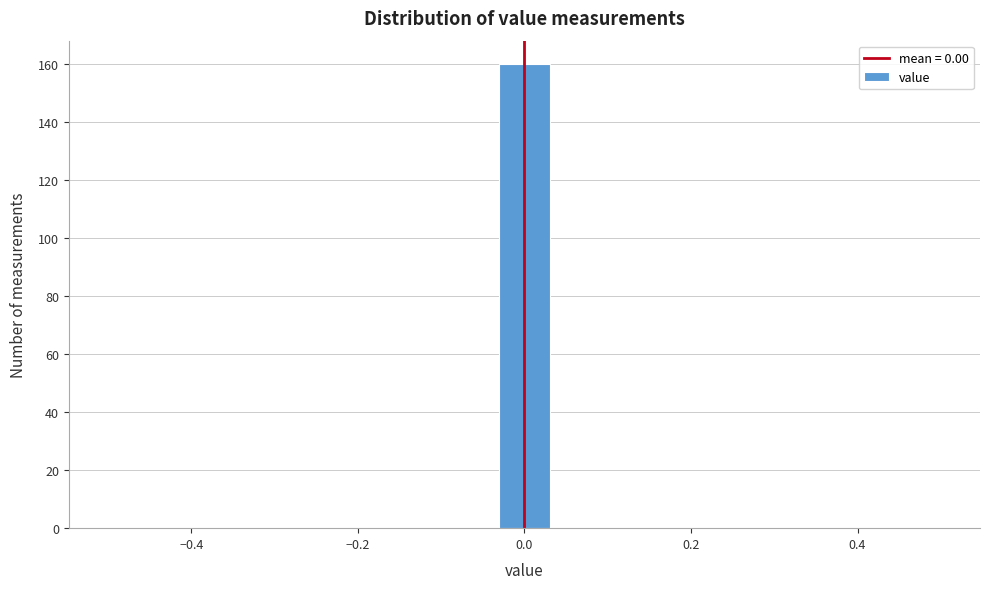

Read against the x-axis, roughly where is the centre of the tallest bar?

0.00